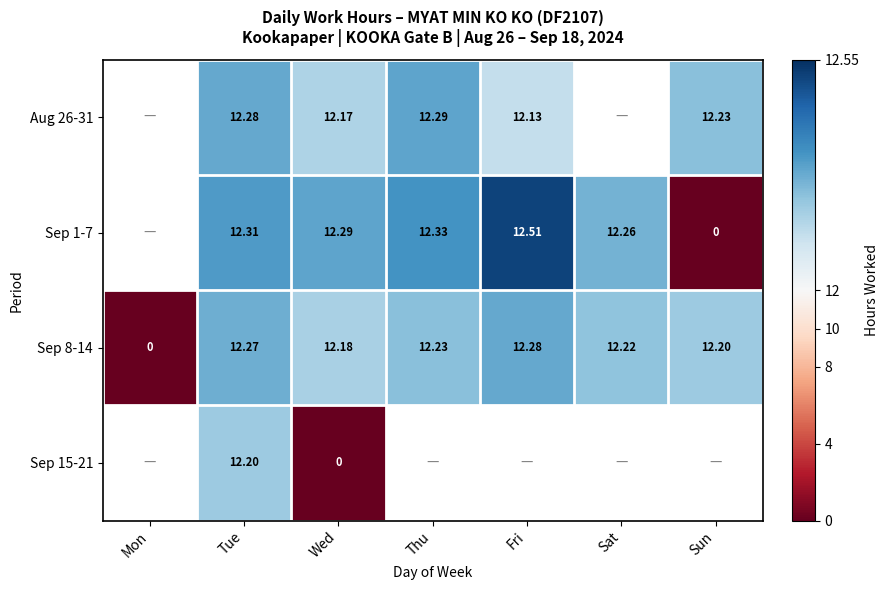

Count the number of data series in this chart.

4